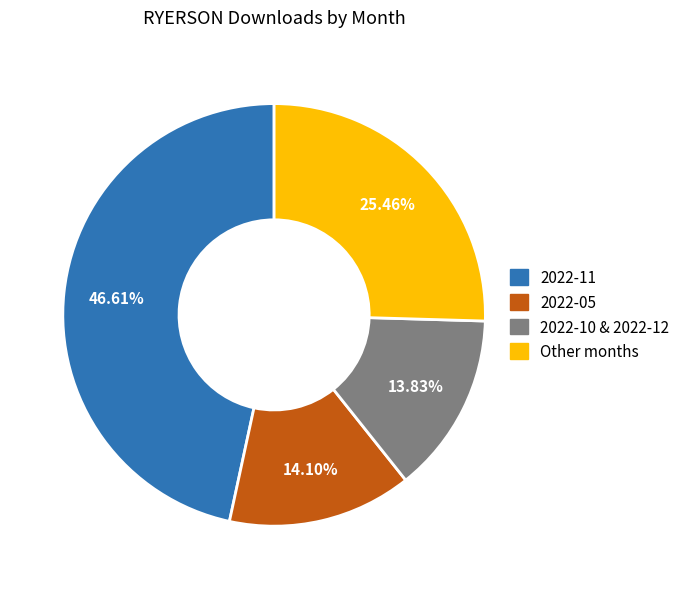

Is there a majority slice in this chart?

No